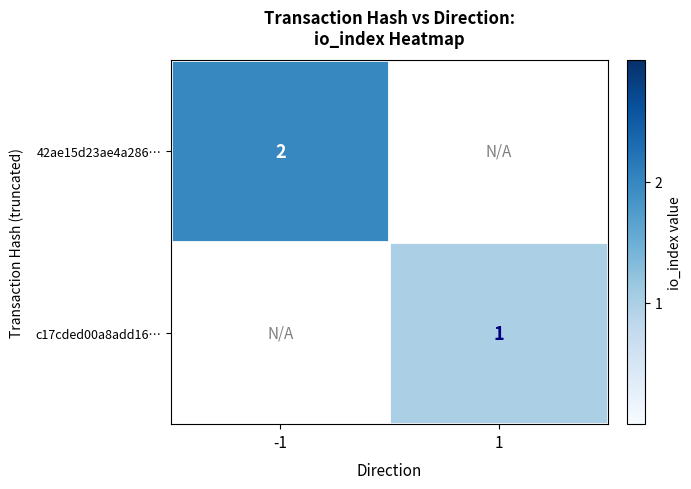

Is it true that 42ae15d23ae4a286… equals 1 at -1?

False